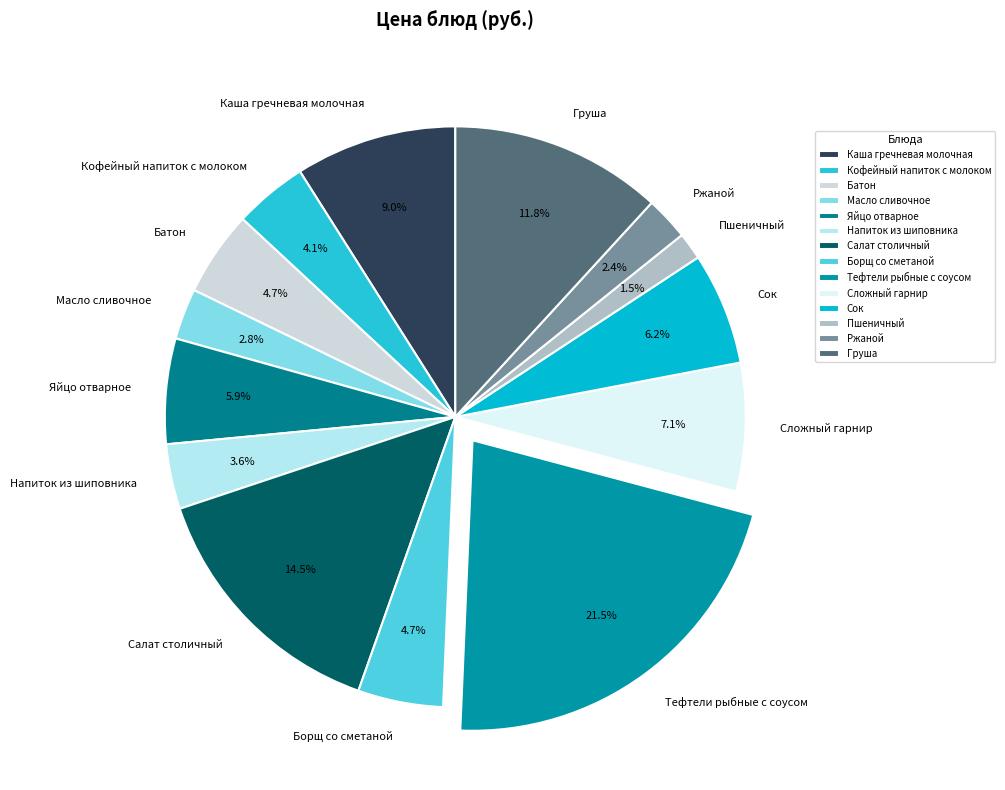

How much of the chart is everything except Каша гречневая молочная?

91.0%